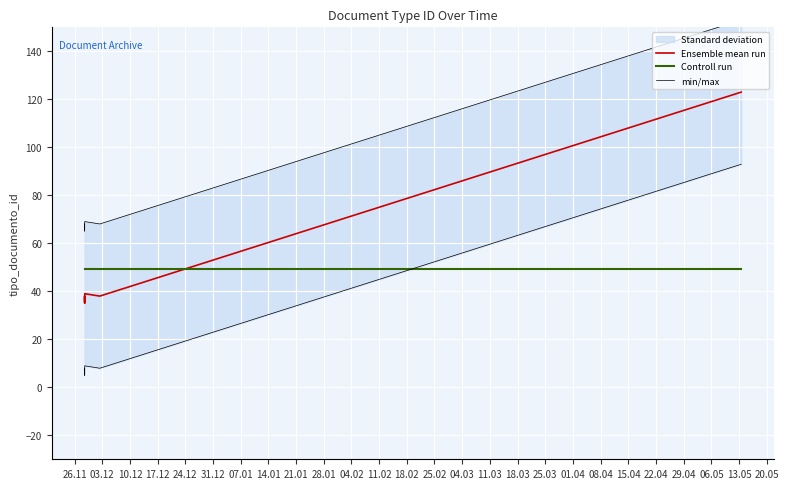

What is the approximate value of Controll run at 07.01?

49.4